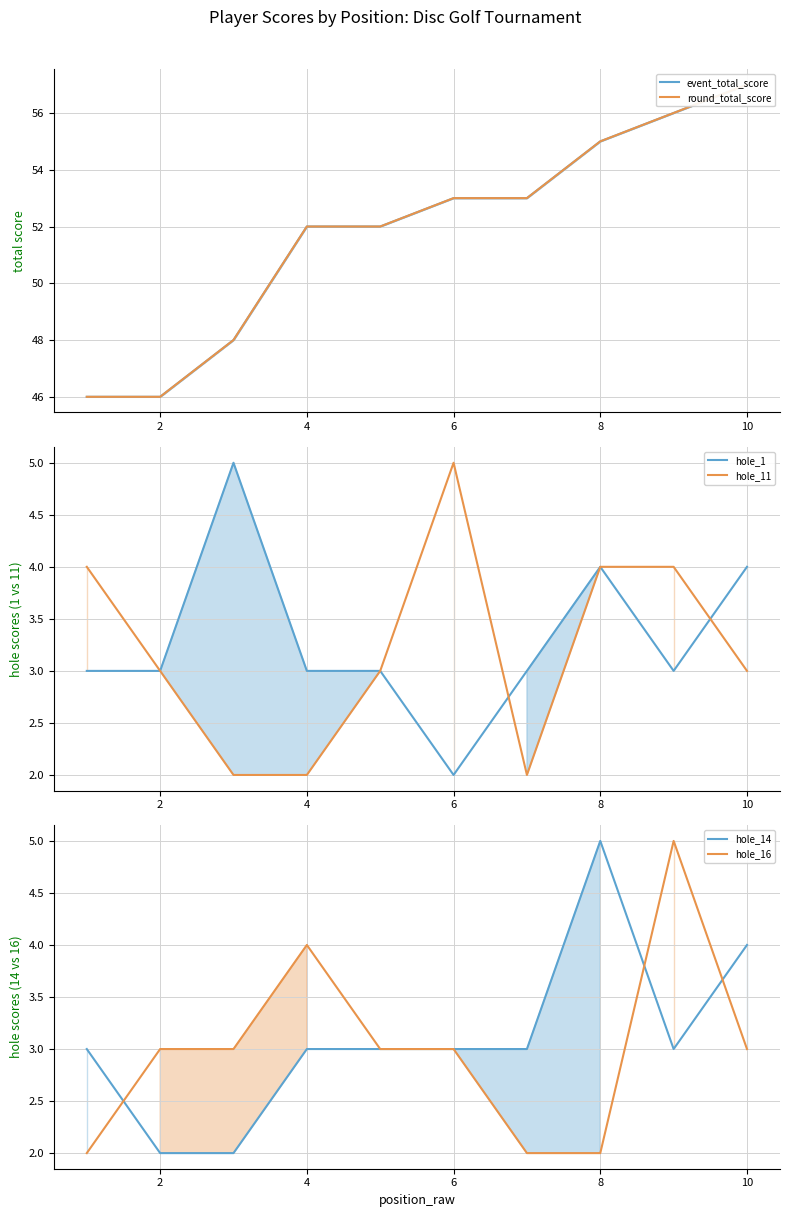

The value of hole_11 at 4 is 2. True or false?

True